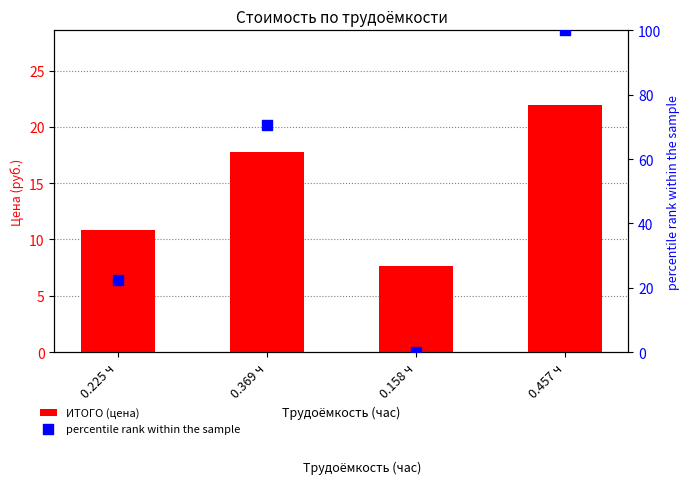

Which series has the largest Y range (max minus min)?

percentile rank within the sample